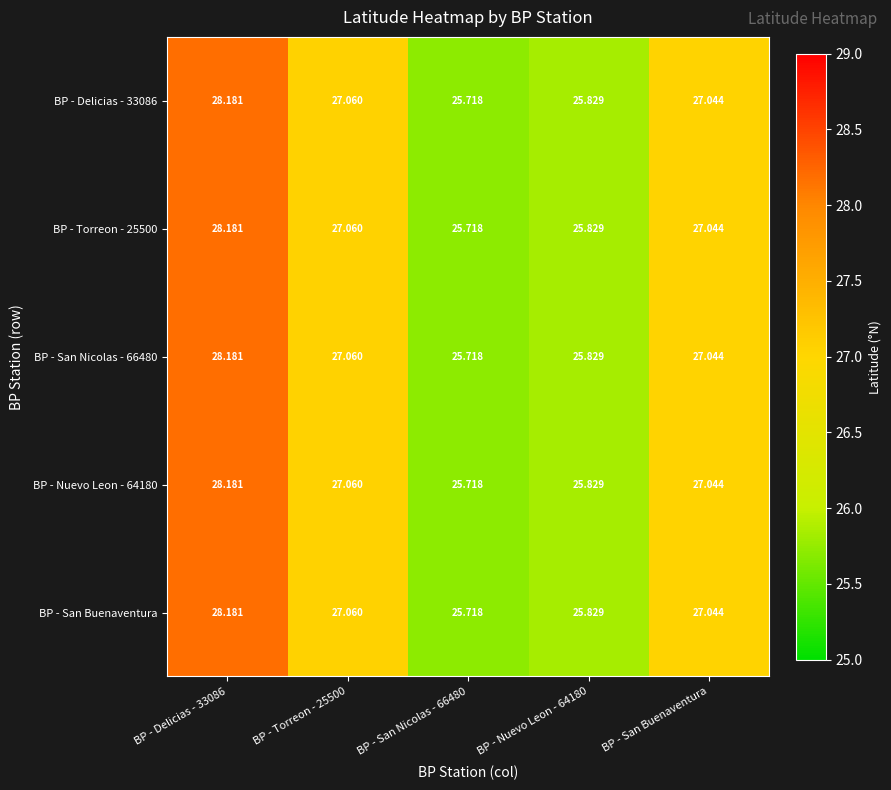

At which category does the chart reach its peak across all series?

BP - Delicias - 33086